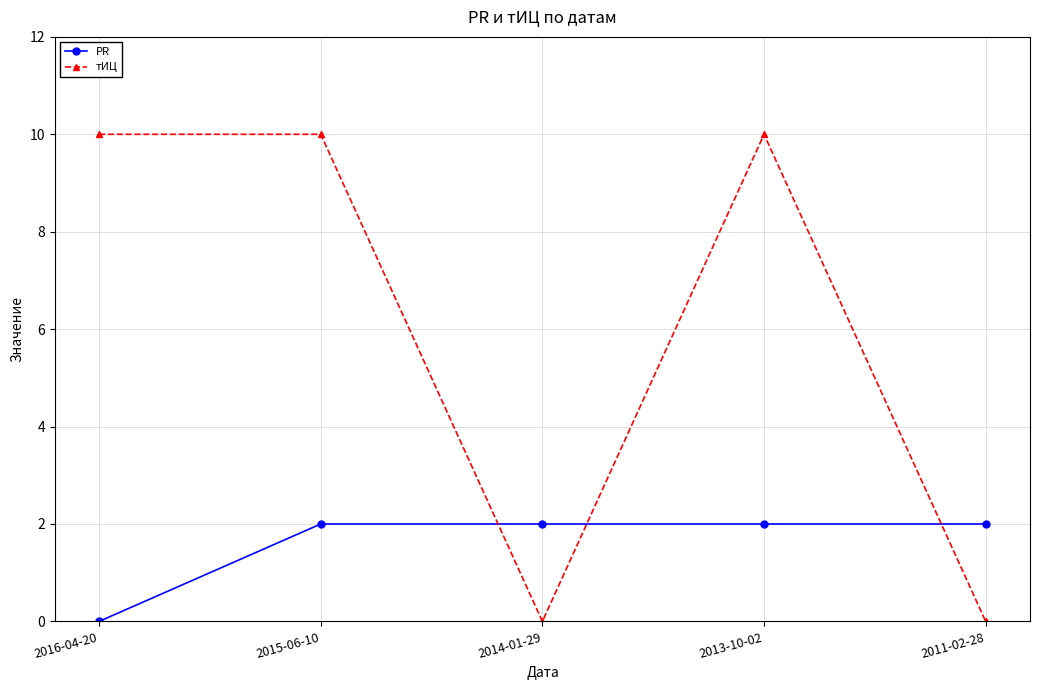

Rank the series at 2014-01-29 from lowest to highest value.

тИЦ, PR